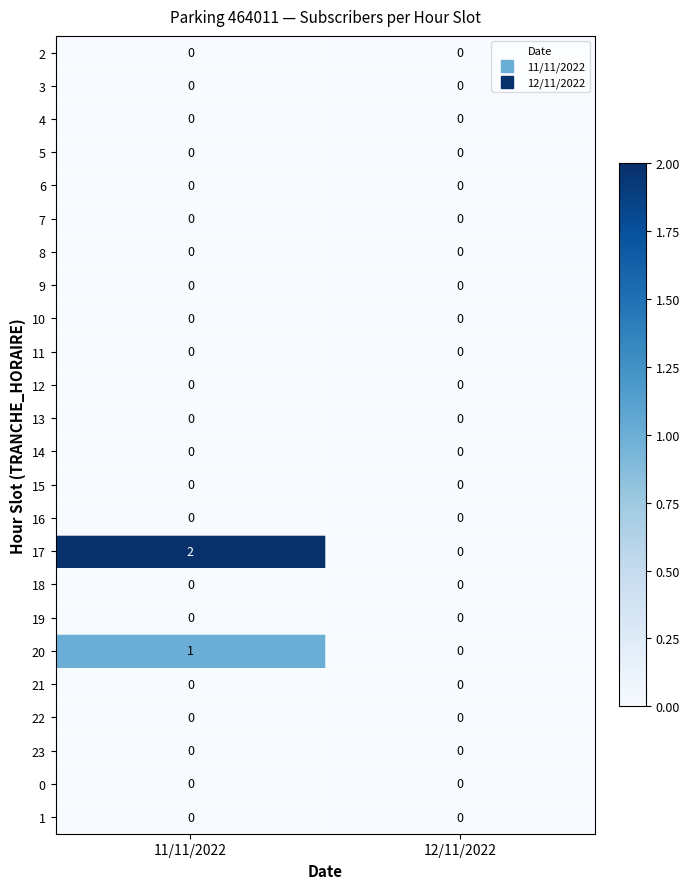

Which series has the largest range (max minus min)?

17